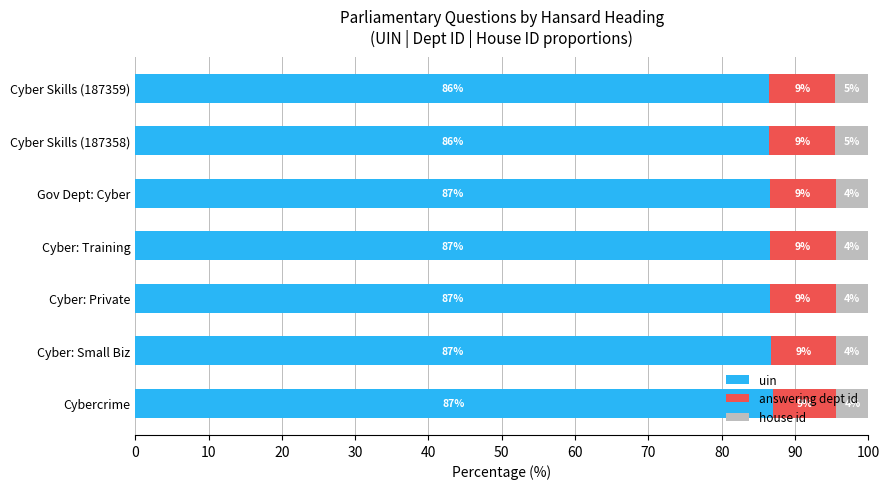

What is the minimum value for uin?

86.5